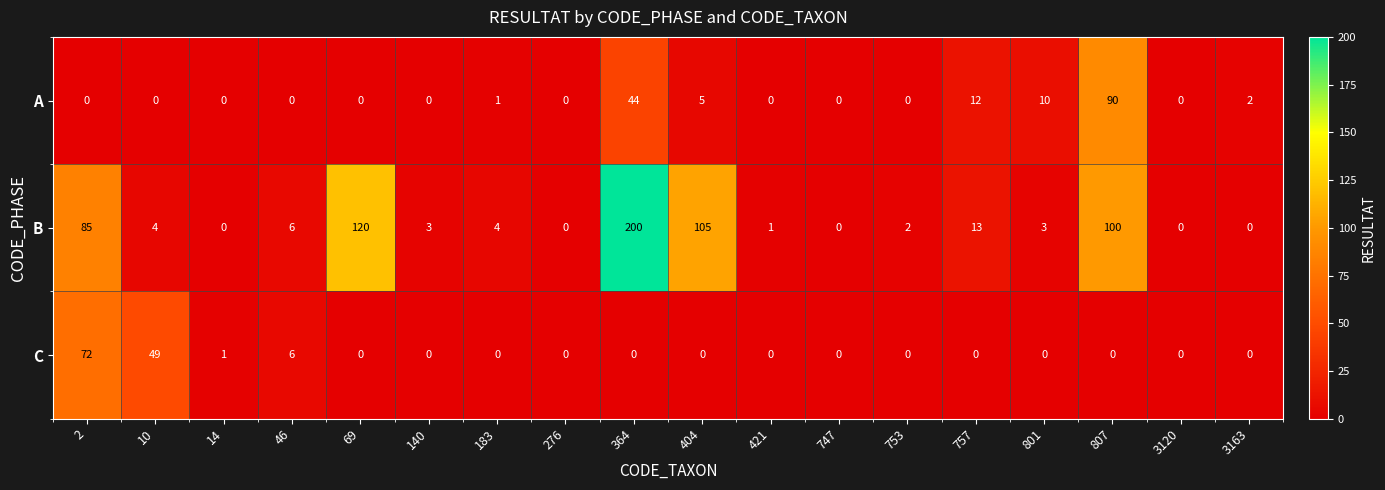

At how many categories does at least one series exceed 158?

1